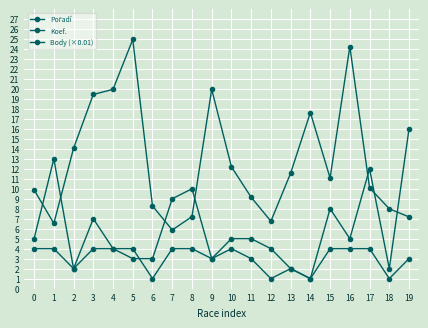

How many distinct data groups are displayed?

3